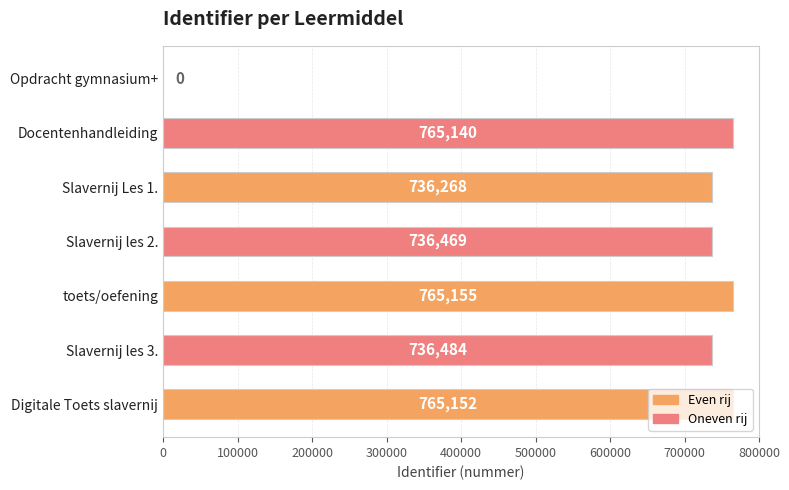

What is the ratio of the value at Digitale Toets slavernij to the value at toets/oefening?

1.0